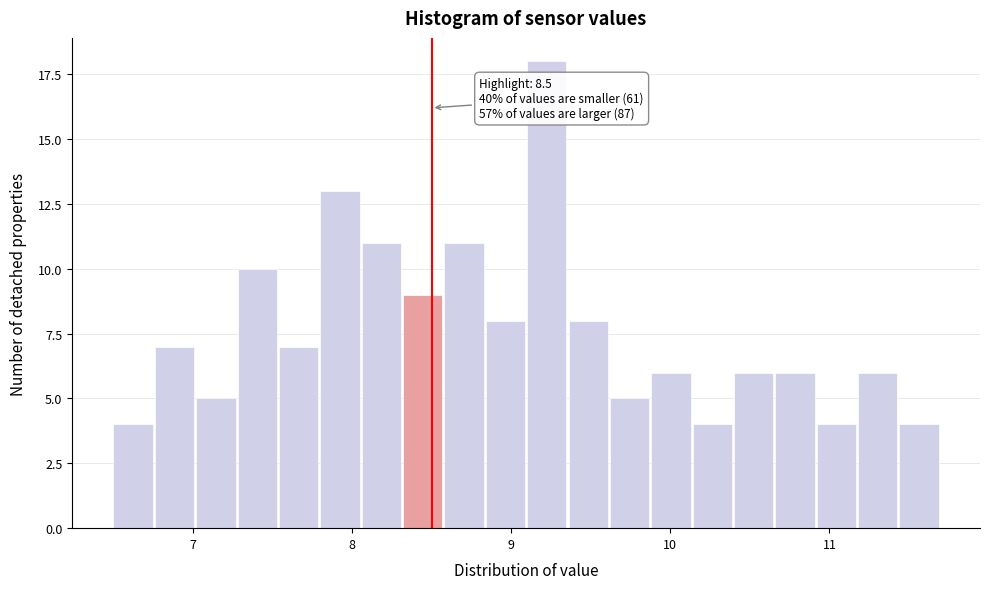

Around what value on the x-axis is the tallest bar? Give the approximate position of its centre, as read against the axis.

9.2